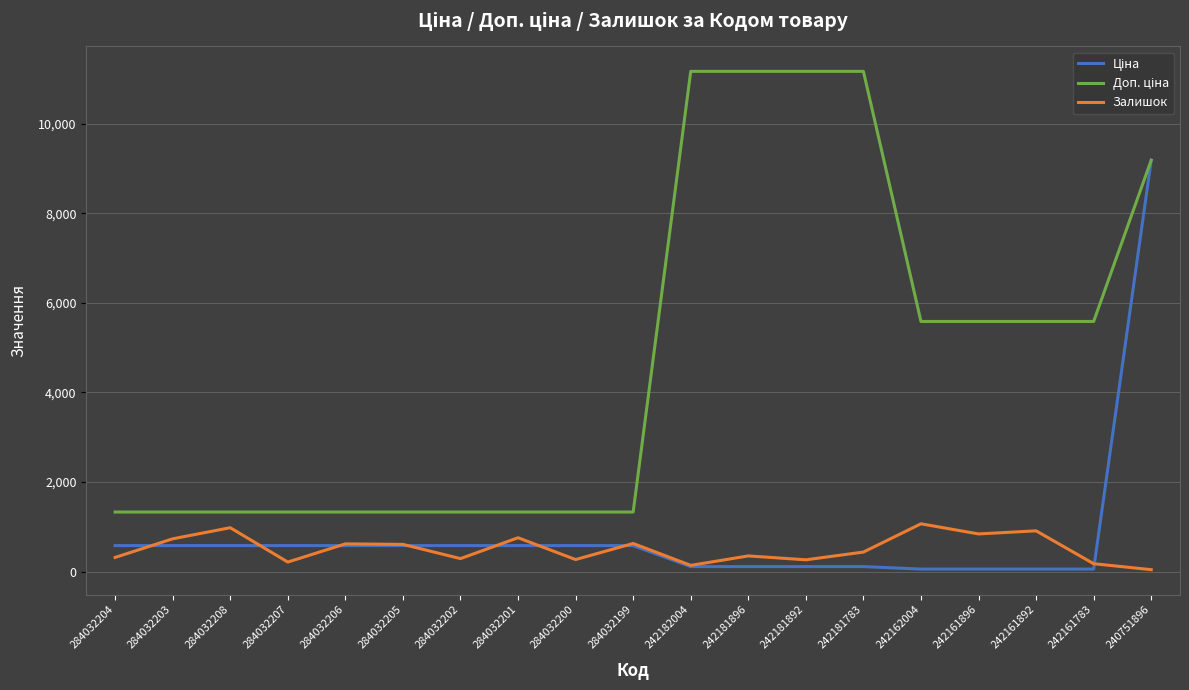

At how many categories does at least one series exceed 3293?

9